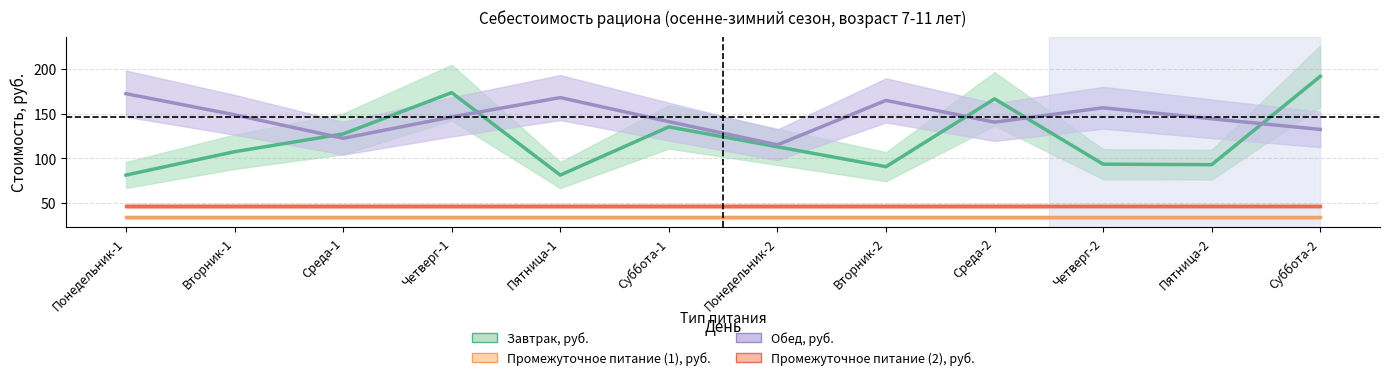

What is the label of the 11th point from the left?

Пятница-2